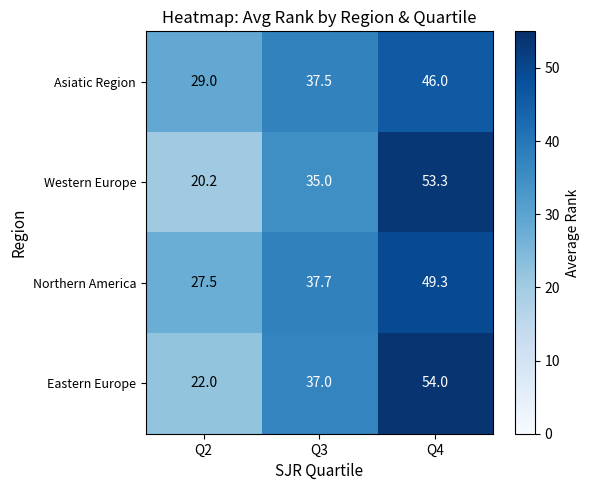

What is the sum of all Eastern Europe values?

113.0